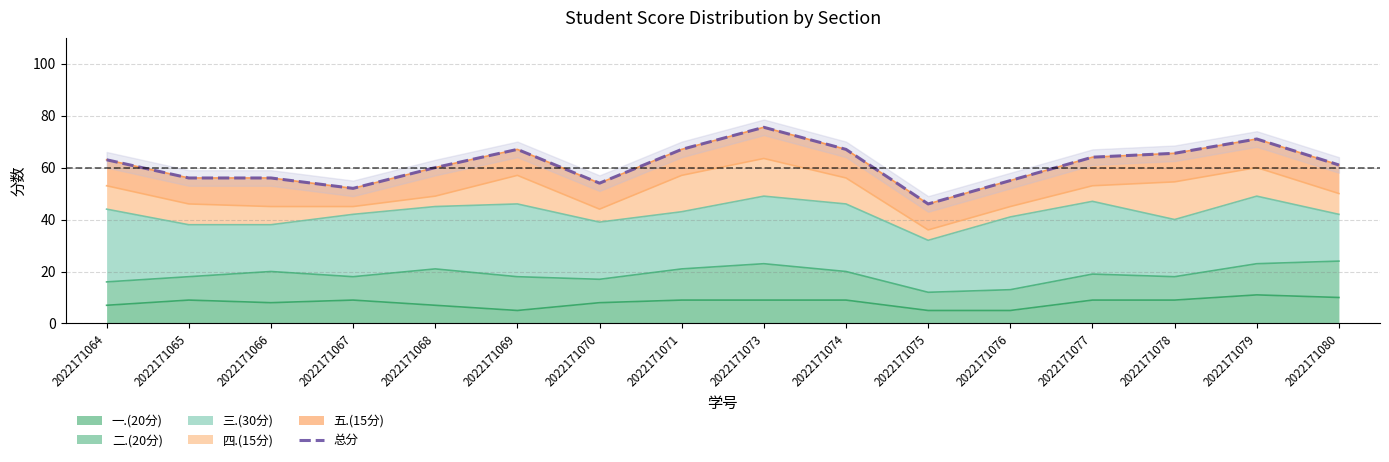

How many distinct data groups are displayed?

1